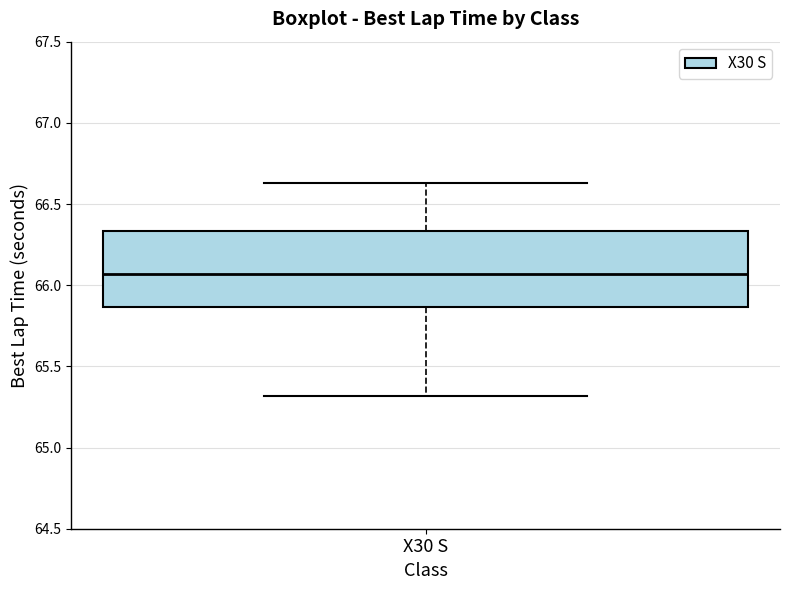

Read this box plot against the y-axis: the position of the median line, the range covered by the box, and the ends of both whiskers. The values are not printed on the chart, so give them approximately, as read against the axis.

median 66.05, box 65.85 to 66.35, whiskers 65.30 to 66.65